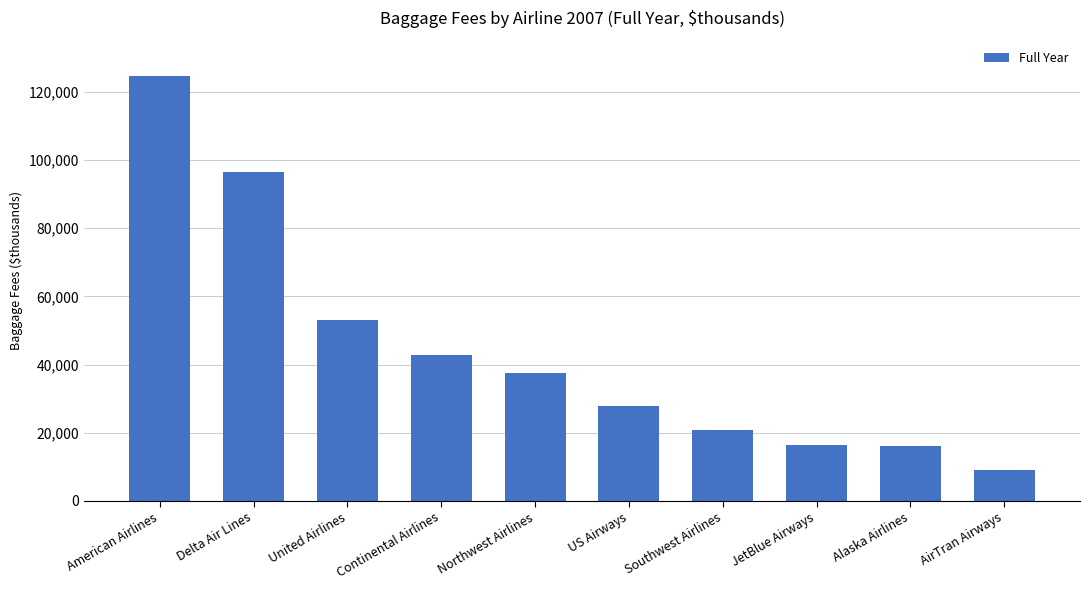

What is the label of the 1st bar from the right?

AirTran Airways